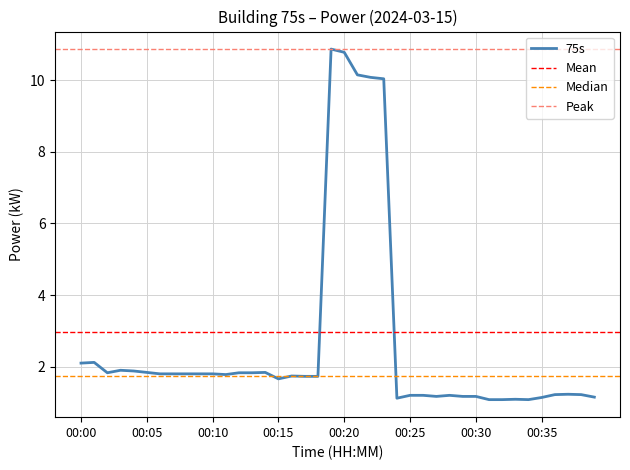

Reading left to right, transcribe all the data shown in this chart.

2.1	2.1	1.8	1.9	1.9	1.8	1.8	1.8	1.8	1.8	1.8	1.8	1.8	1.8	1.8	1.7	1.7	1.7	1.7	10.9	10.8	10.2	10.1	10.0	1.1	1.2	1.2	1.2	1.2	1.2	1.2	1.1	1.1	1.1	1.1	1.1	1.2	1.2	1.2	1.1